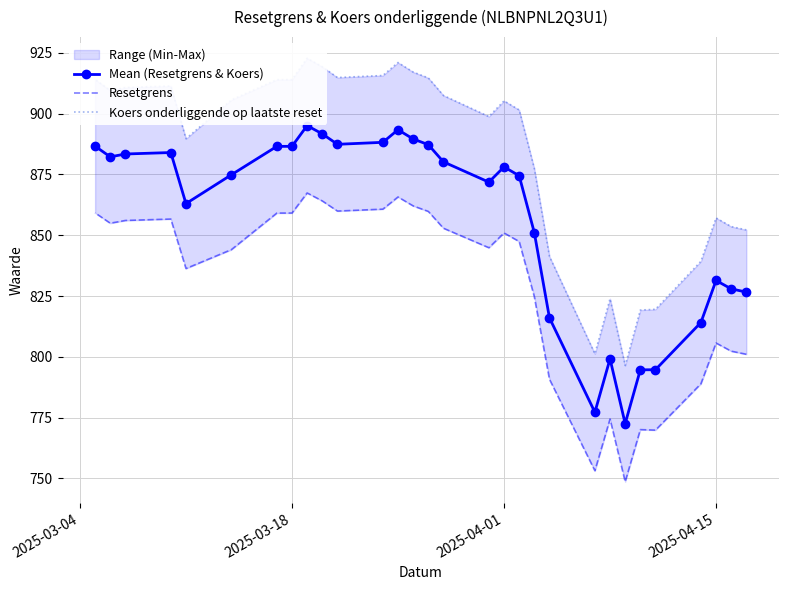

List the series in order of their overall mean, highest first.

Koers onderliggende op laatste reset, Mean (Resetgrens & Koers), Resetgrens